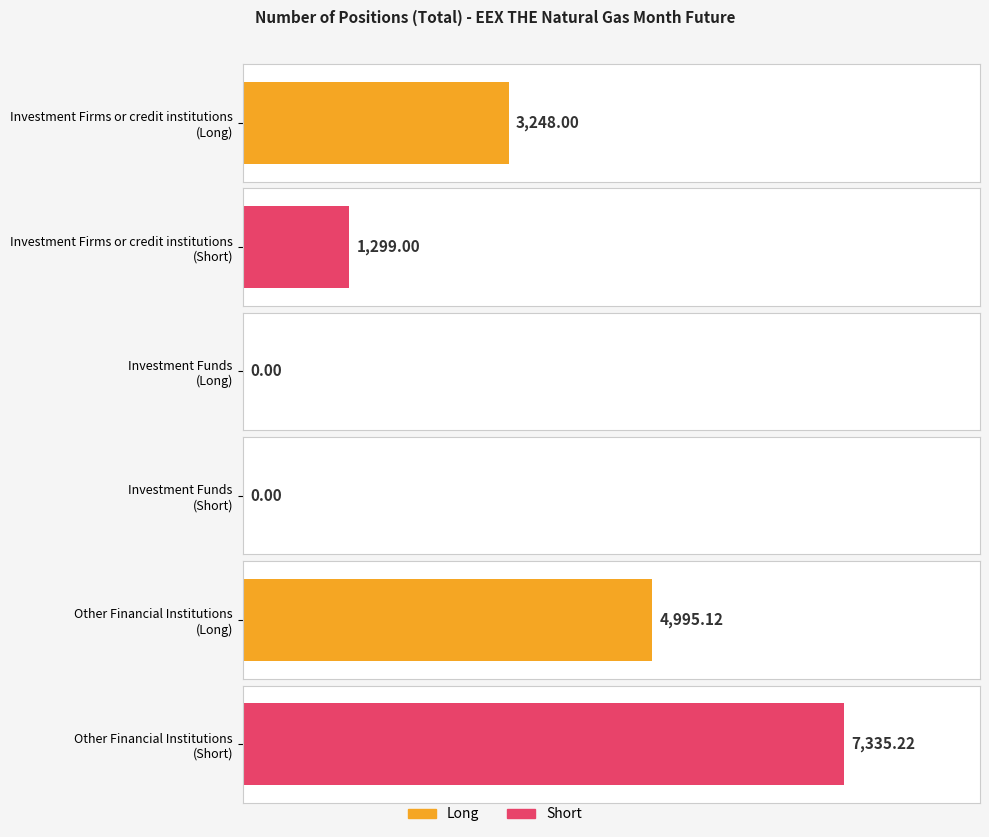

What is the sum of all Long values?

8243.1